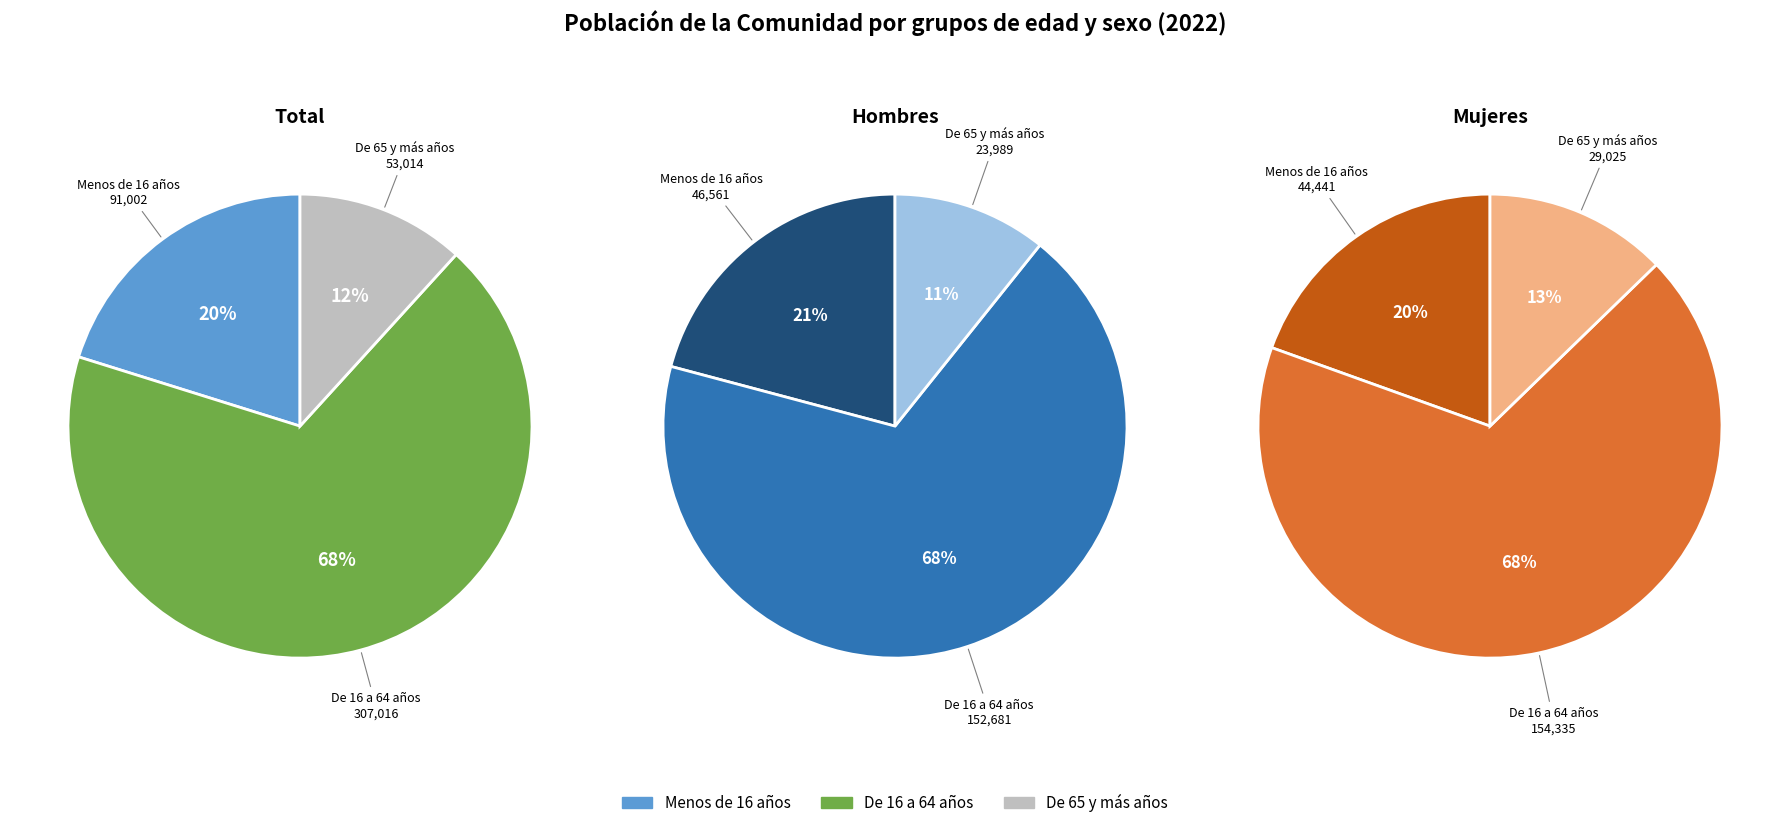

To the nearest percent, what is the difference between the largest and smallest slice percentages?

56%